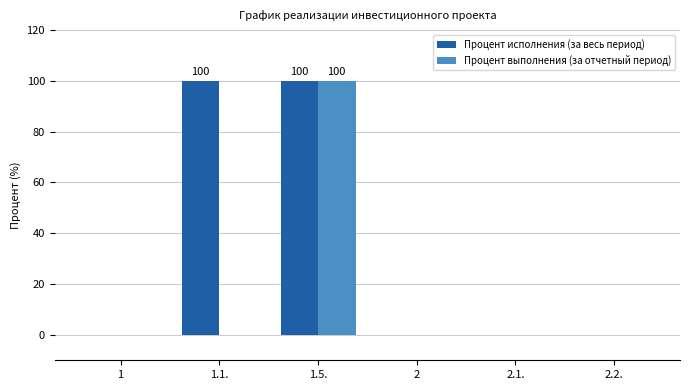

What is the highest value of the Процент исполнения (за весь период) series?

100